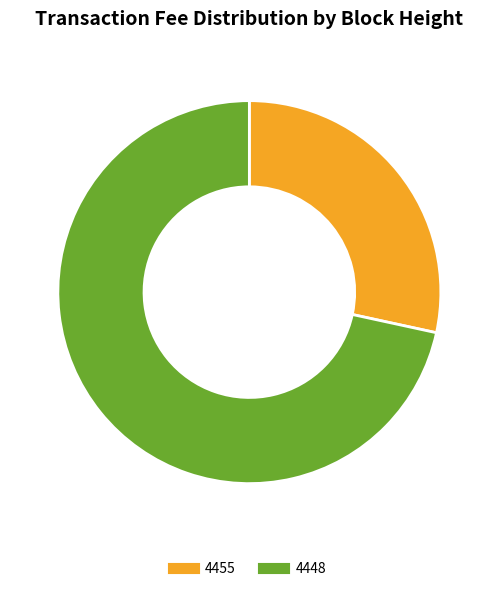

Rank the categories by value from lowest to highest.

4455, 4448